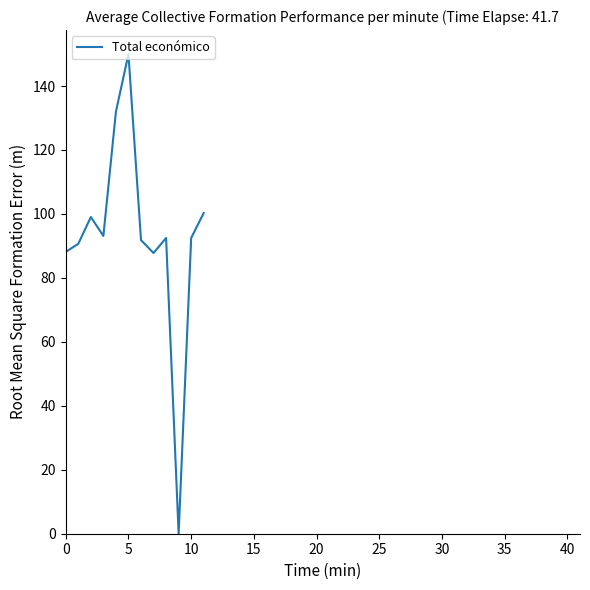

What is the difference between the maximum and minimum values?

150.0